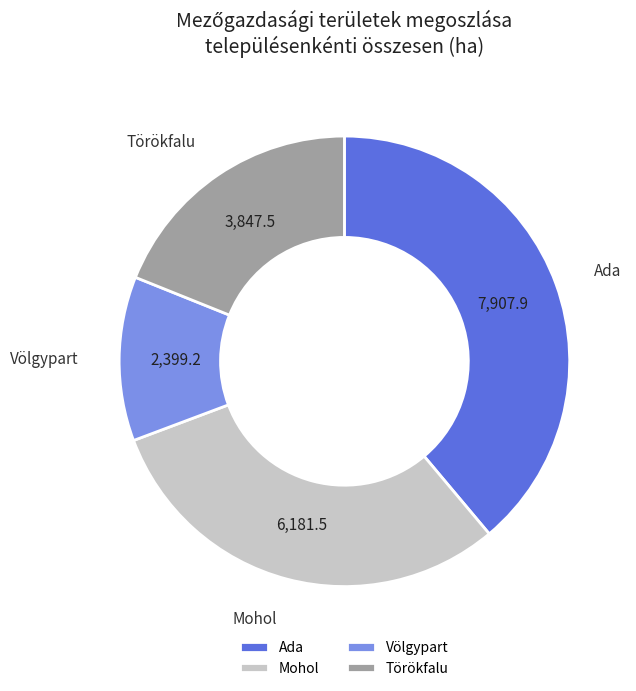

Is there a majority slice in this chart?

No